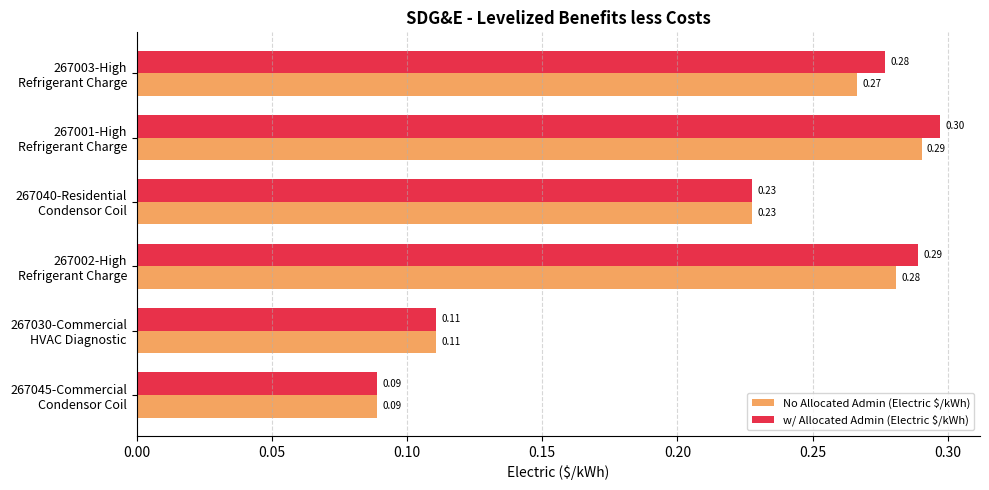

List the labels in order of No Allocated Admin (Electric $/kWh) value, smallest first.

267045-Commercial
Condensor Coil, 267030-Commercial
HVAC Diagnostic, 267040-Residential
Condensor Coil, 267003-High
Refrigerant Charge, 267002-High
Refrigerant Charge, 267001-High
Refrigerant Charge